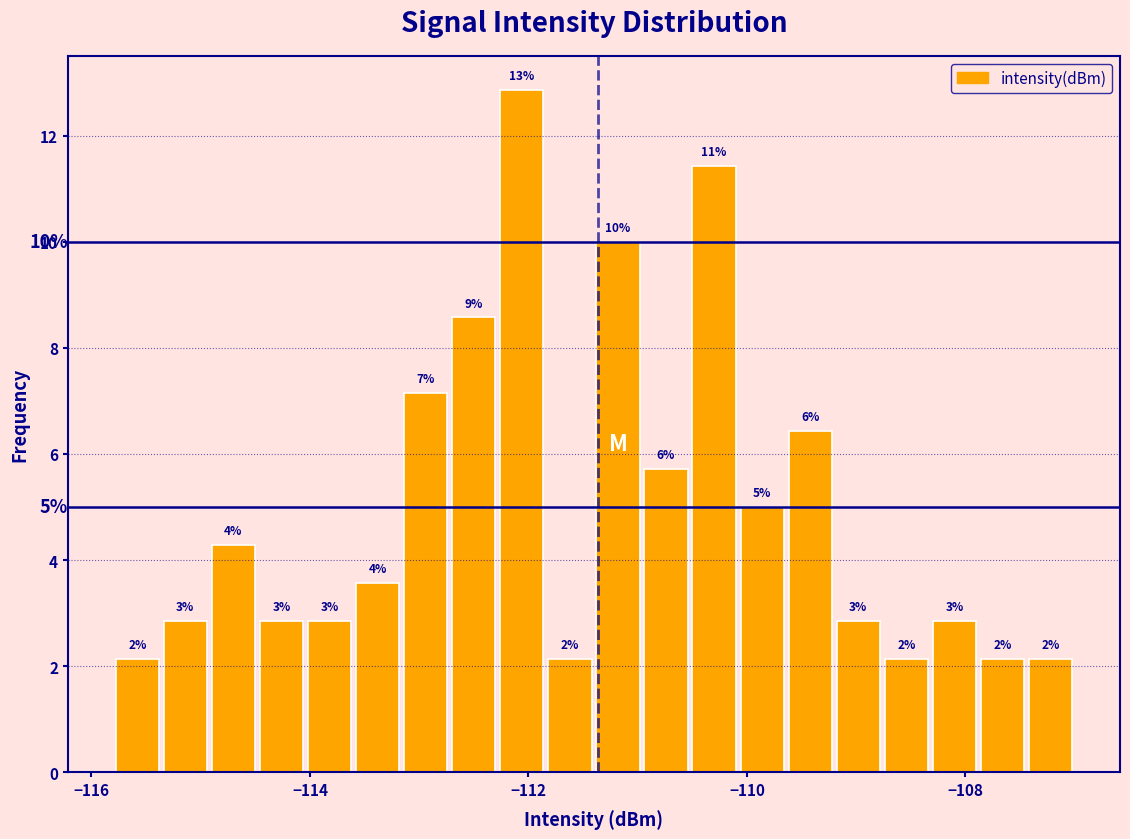

Read against the x-axis, roughly where is the centre of the tallest bar?

-112.0